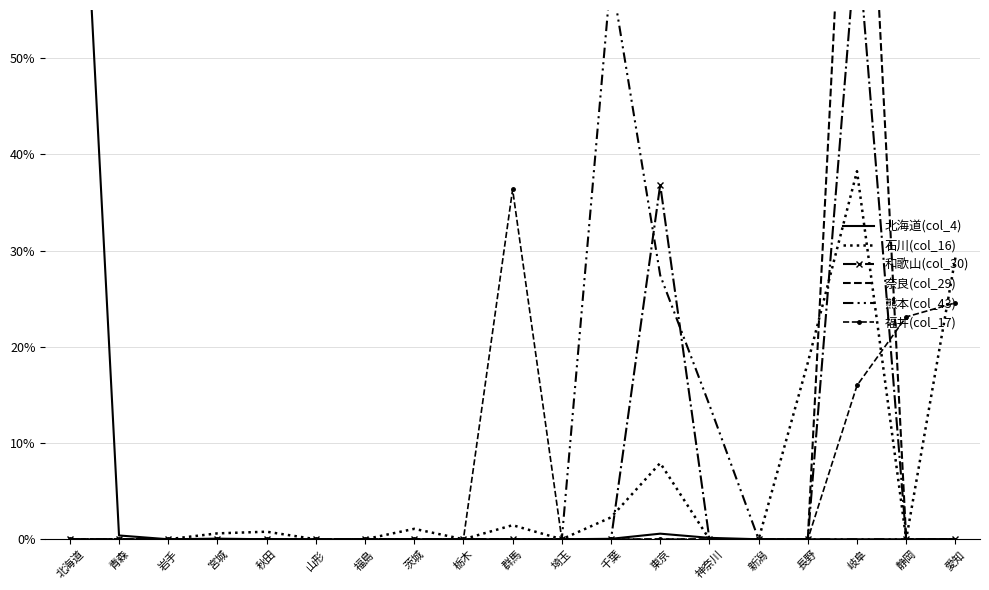

Is this an area chart (filled region under the line)?

No